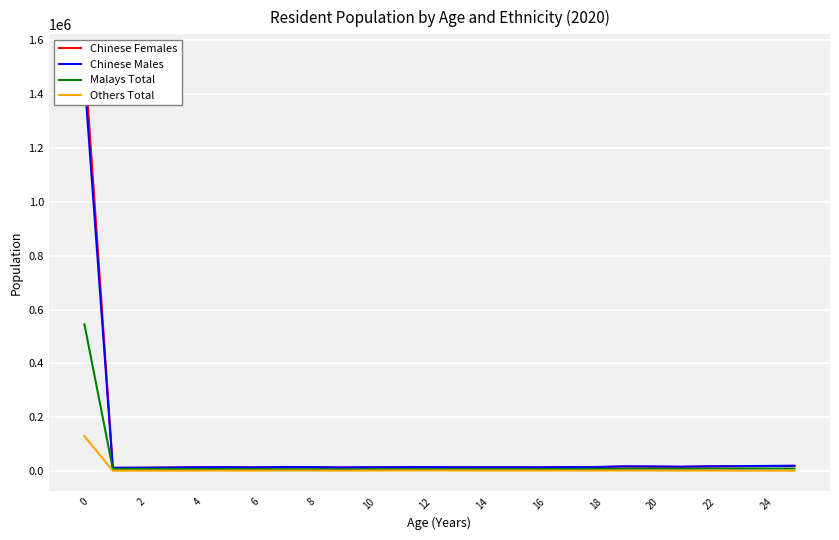

True or false: Chinese Males has more than 2 points higher than both neighbors.

True